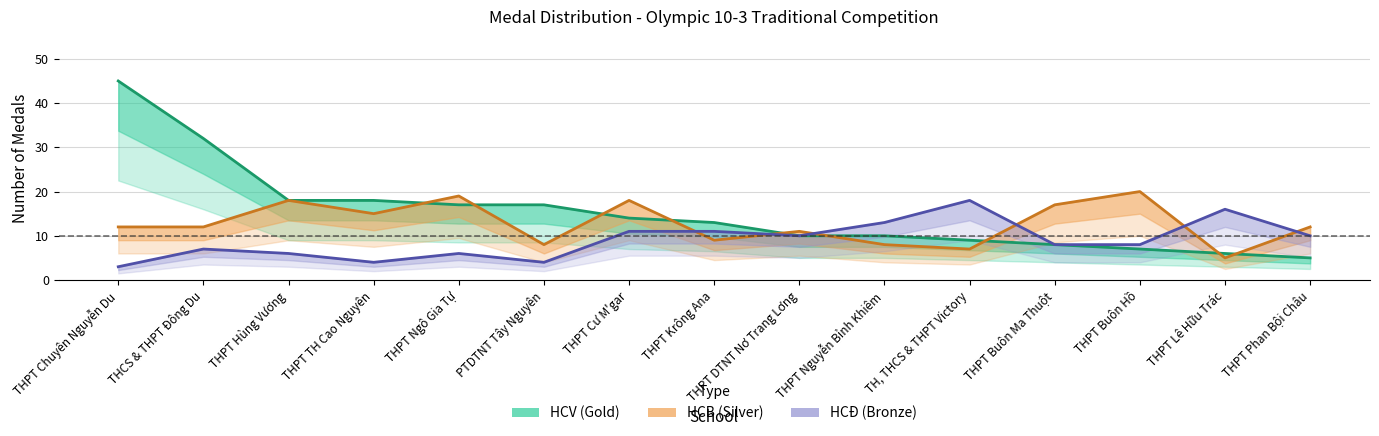

What is the sum of the HCV (Gold) values at PTDTNT Tây Nguyên and THPT TH Cao Nguyên?

35